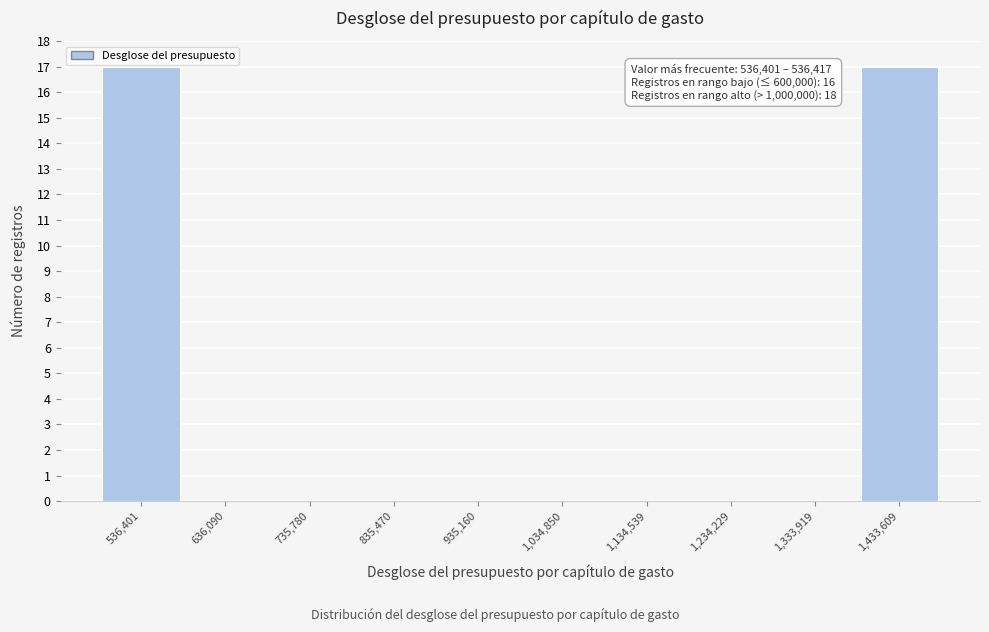

Reading right to left, extract all data points from this chart.

1,433,609=17	1,333,919=0	1,234,229=0	1,134,539=0	1,034,850=0	935,160=0	835,470=0	735,780=0	636,090=0	536,401=17